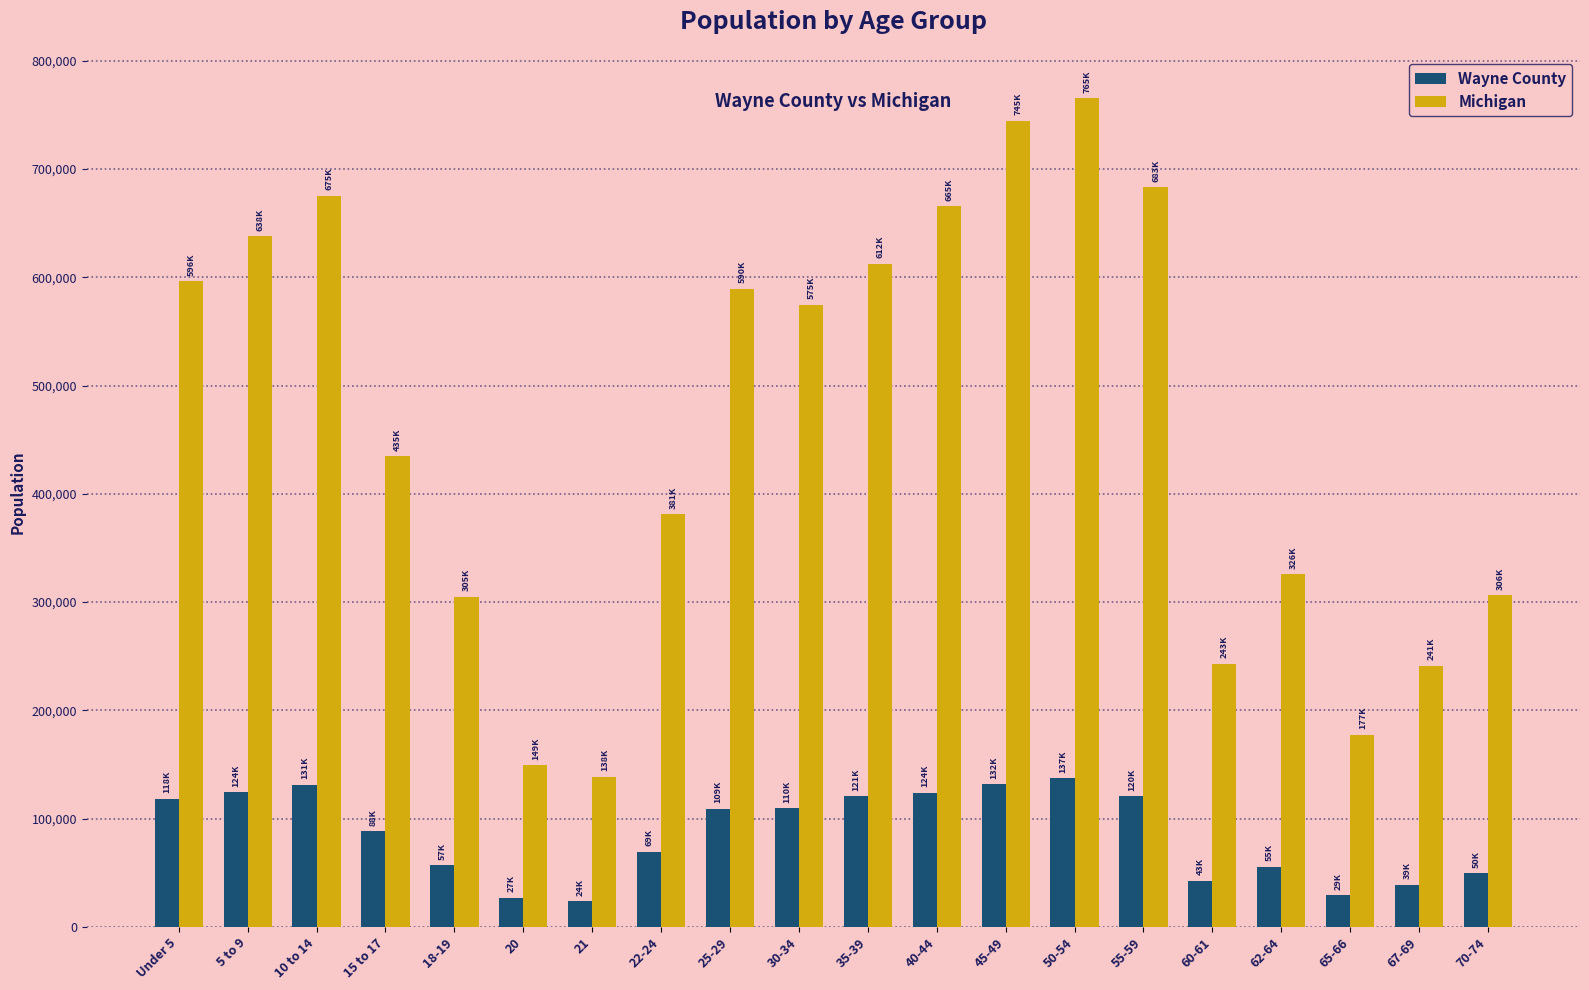

Which category has the highest value in the Michigan series?

50-54